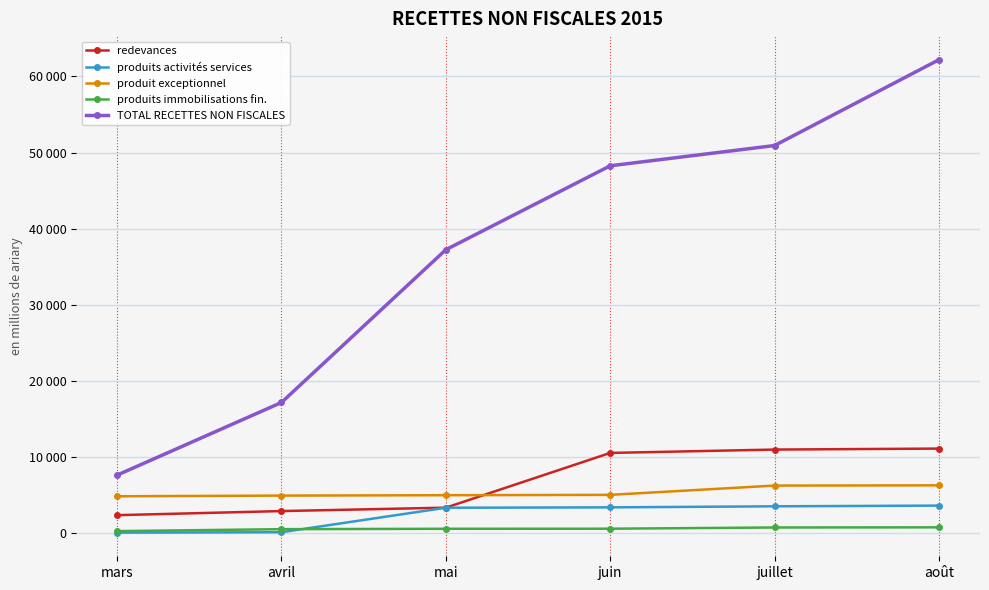

What are all the series names shown in the legend?

redevances, produits activités services, produit exceptionnel, produits immobilisations fin., TOTAL RECETTES NON FISCALES